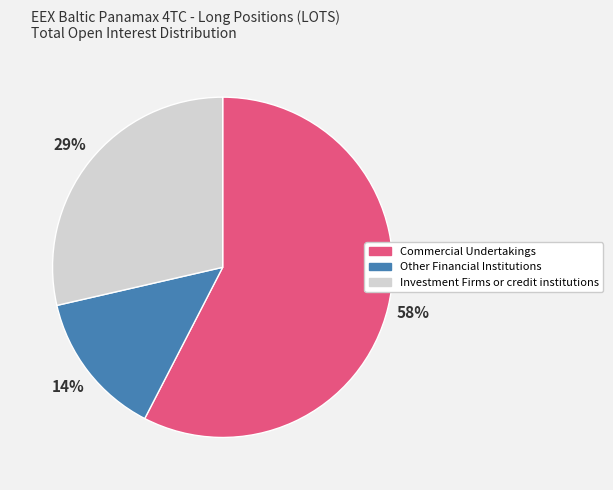

Which has a higher value, Commercial Undertakings or Other Financial Institutions?

Commercial Undertakings